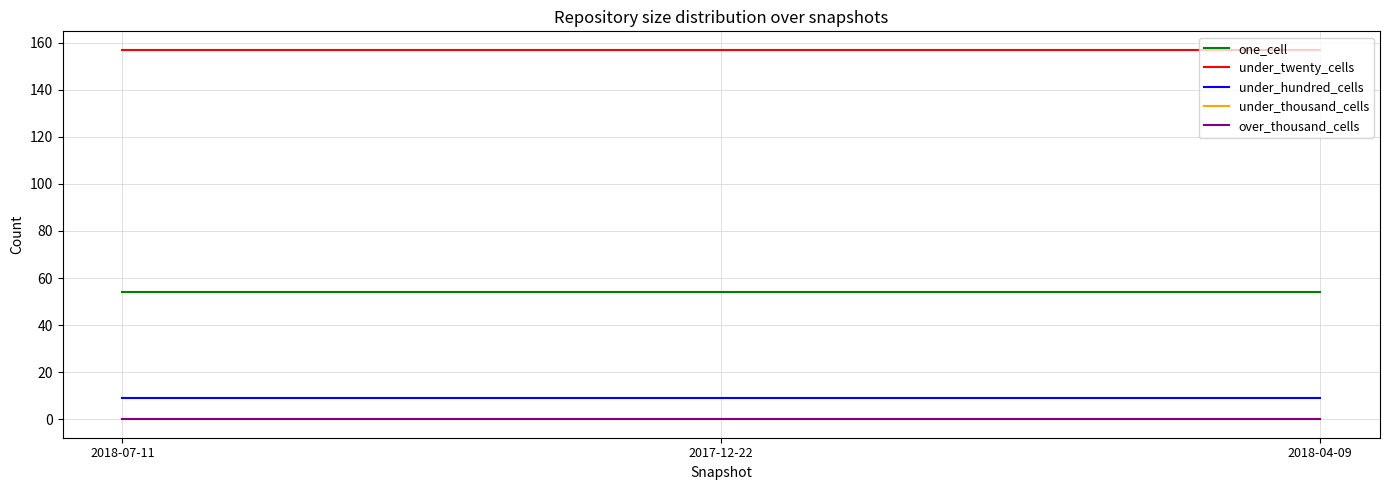

How many lines are shown in the chart?

5